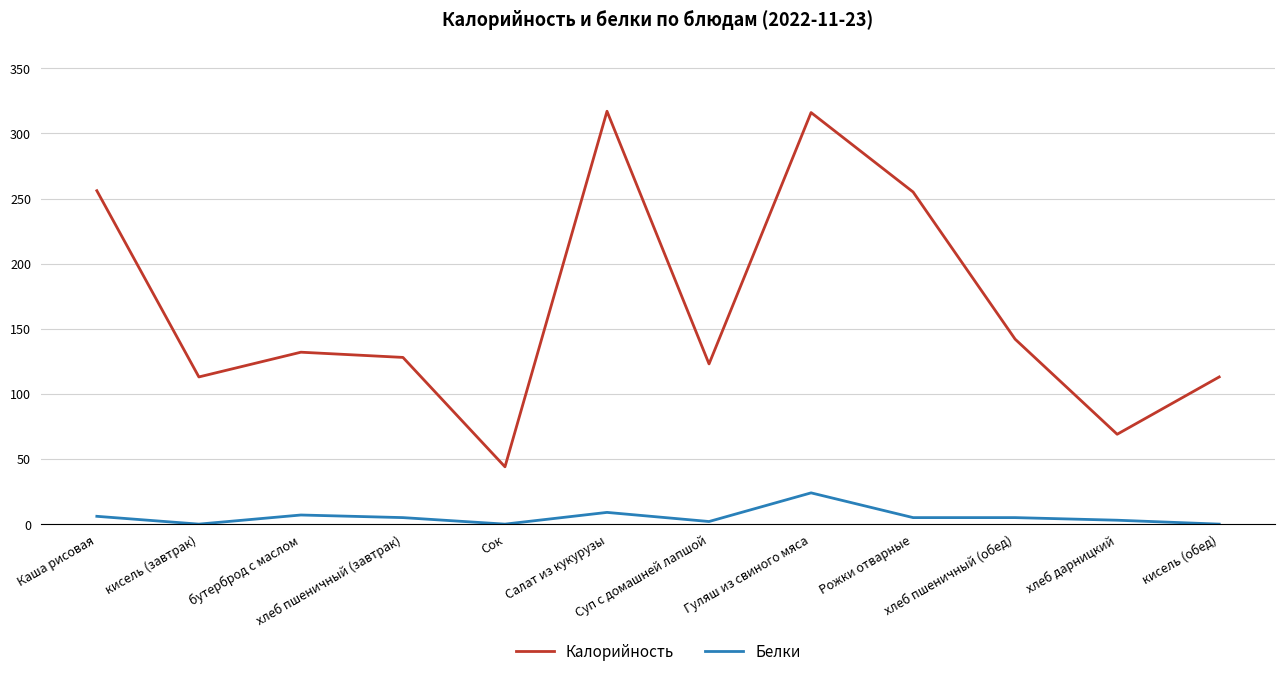

Where is the first local minimum for Калорийность?

кисель (завтрак)